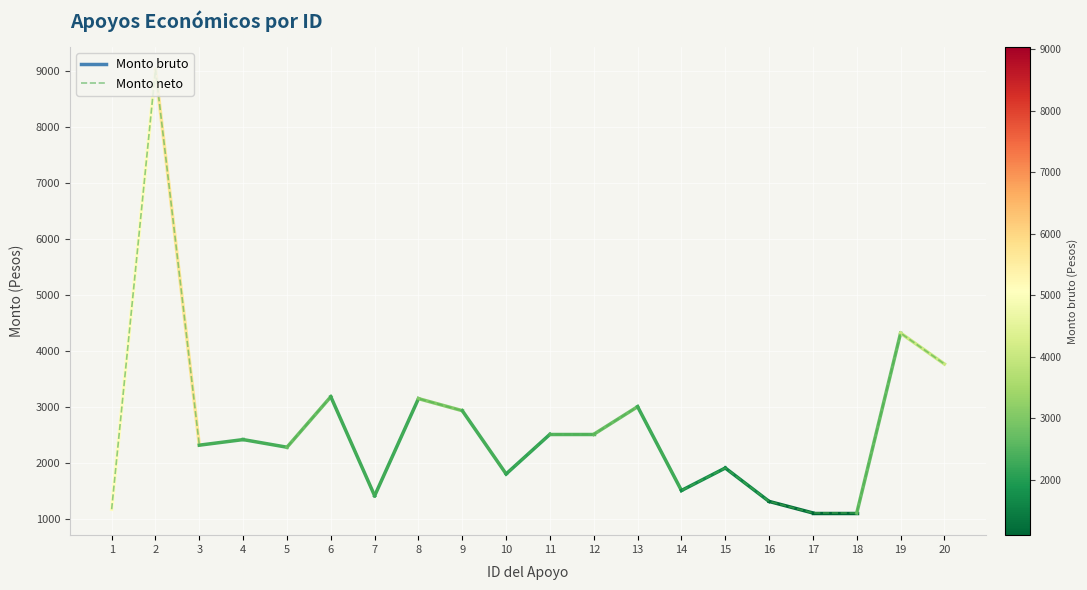

What is the sum of the values at 2 and 13?

12037.7